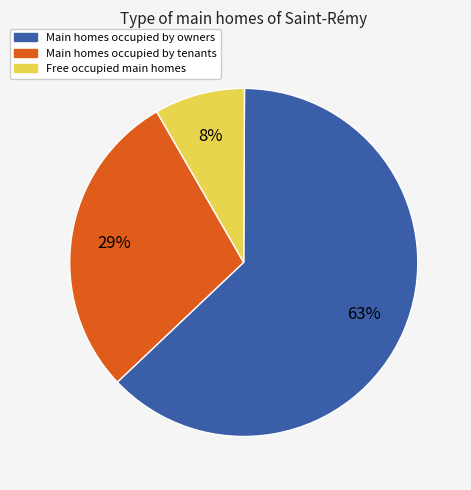

To the nearest percent, what is the average slice percentage?

33%